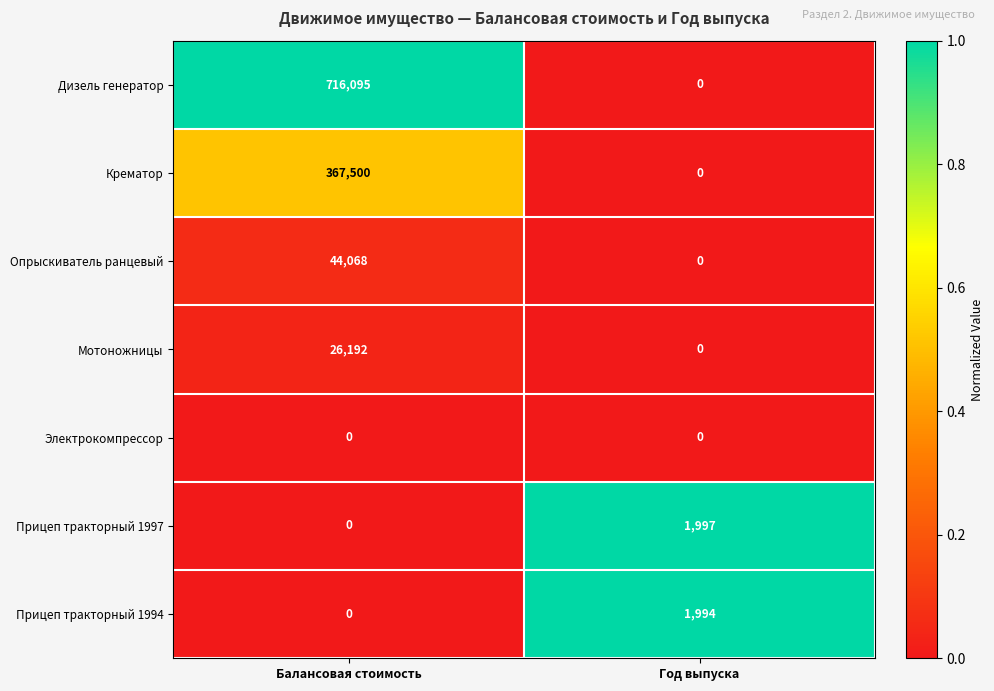

Rank the series by their maximum value, from highest to lowest.

Дизель генератор, Крематор, Опрыскиватель ранцевый, Мотоножницы, Прицеп тракторный 1997, Прицеп тракторный 1994, Электрокомпрессор